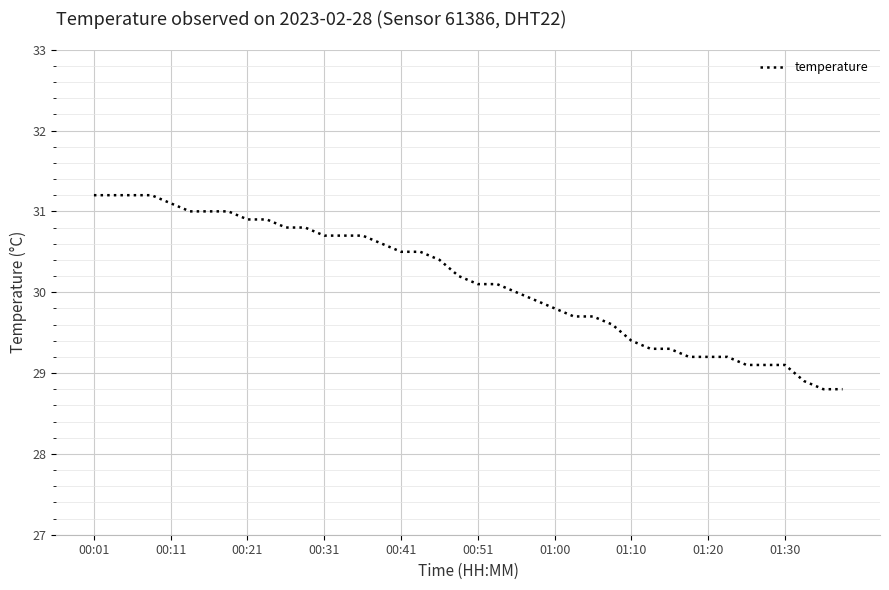

What is the difference between the maximum and minimum values?

2.4